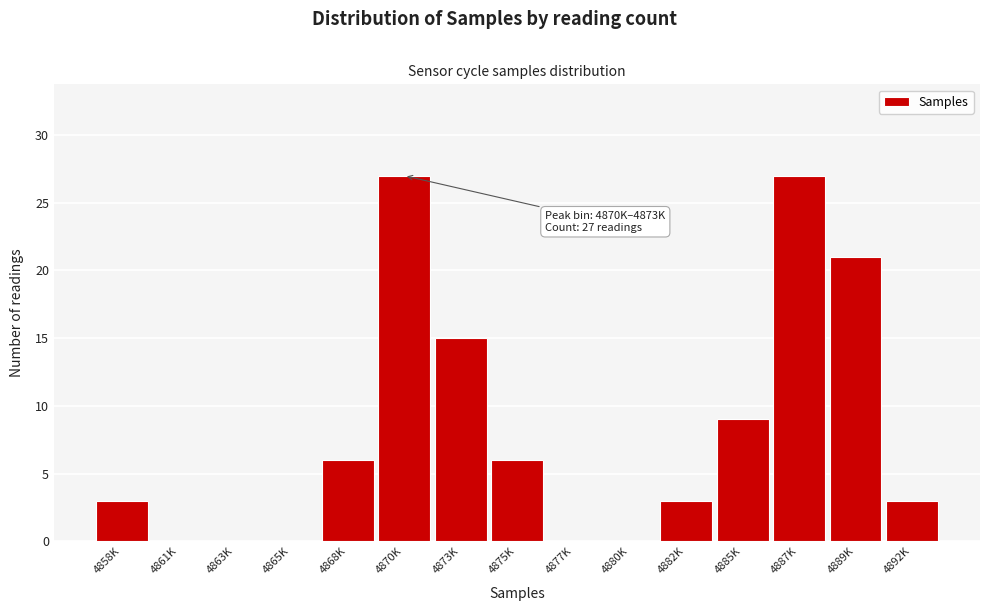

Reading right to left, list all the values displayed in this chart.

4892K=3	4889K=21	4887K=27	4885K=9	4882K=3	4880K=0	4877K=0	4875K=6	4873K=15	4870K=27	4868K=6	4865K=0	4863K=0	4861K=0	4858K=3